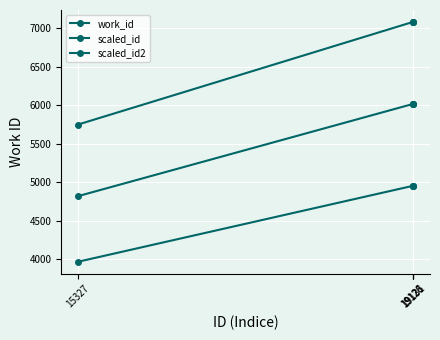

Does the chart have visible grid lines?

Yes